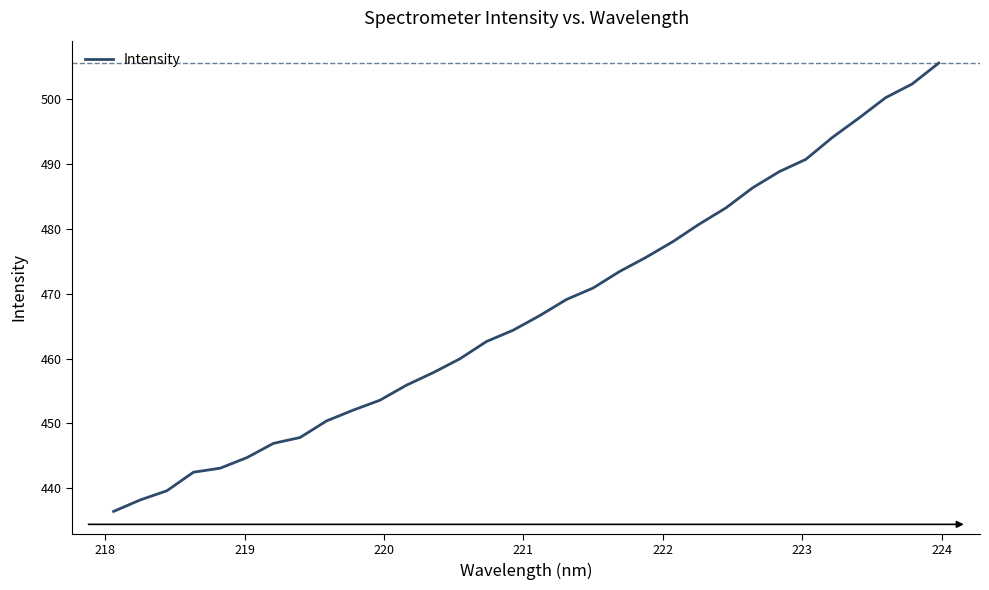

What is the difference between the maximum and minimum values?

69.1